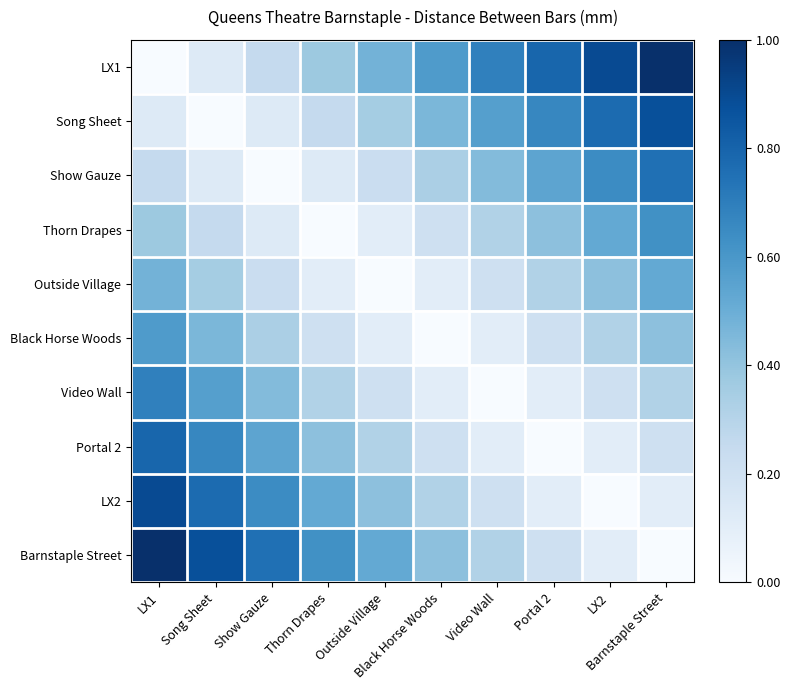

Reading right to left, transcribe all the data shown in this chart.

LX1: Barnstaple Street=1.0	LX2=0.9	Portal 2=0.8	Video Wall=0.7	Black Horse Woods=0.6	Outside Village=0.5	Thorn Drapes=0.4	Show Gauze=0.2	Song Sheet=0.1	LX1=0.0
Song Sheet: Barnstaple Street=0.9	LX2=0.8	Portal 2=0.7	Video Wall=0.6	Black Horse Woods=0.5	Outside Village=0.4	Thorn Drapes=0.2	Show Gauze=0.1	Song Sheet=0.0	LX1=0.1
Show Gauze: Barnstaple Street=0.8	LX2=0.6	Portal 2=0.5	Video Wall=0.4	Black Horse Woods=0.3	Outside Village=0.2	Thorn Drapes=0.1	Show Gauze=0.0	Song Sheet=0.1	LX1=0.2
Thorn Drapes: Barnstaple Street=0.6	LX2=0.5	Portal 2=0.4	Video Wall=0.3	Black Horse Woods=0.2	Outside Village=0.1	Thorn Drapes=0.0	Show Gauze=0.1	Song Sheet=0.2	LX1=0.4
Outside Village: Barnstaple Street=0.5	LX2=0.4	Portal 2=0.3	Video Wall=0.2	Black Horse Woods=0.1	Outside Village=0.0	Thorn Drapes=0.1	Show Gauze=0.2	Song Sheet=0.4	LX1=0.5
Black Horse Woods: Barnstaple Street=0.4	LX2=0.3	Portal 2=0.2	Video Wall=0.1	Black Horse Woods=0.0	Outside Village=0.1	Thorn Drapes=0.2	Show Gauze=0.3	Song Sheet=0.5	LX1=0.6
Video Wall: Barnstaple Street=0.3	LX2=0.2	Portal 2=0.1	Video Wall=0.0	Black Horse Woods=0.1	Outside Village=0.2	Thorn Drapes=0.3	Show Gauze=0.4	Song Sheet=0.6	LX1=0.7
Portal 2: Barnstaple Street=0.2	LX2=0.1	Portal 2=0.0	Video Wall=0.1	Black Horse Woods=0.2	Outside Village=0.3	Thorn Drapes=0.4	Show Gauze=0.5	Song Sheet=0.7	LX1=0.8
LX2: Barnstaple Street=0.1	LX2=0.0	Portal 2=0.1	Video Wall=0.2	Black Horse Woods=0.3	Outside Village=0.4	Thorn Drapes=0.5	Show Gauze=0.6	Song Sheet=0.8	LX1=0.9
Barnstaple Street: Barnstaple Street=0.0	LX2=0.1	Portal 2=0.2	Video Wall=0.3	Black Horse Woods=0.4	Outside Village=0.5	Thorn Drapes=0.6	Show Gauze=0.8	Song Sheet=0.9	LX1=1.0